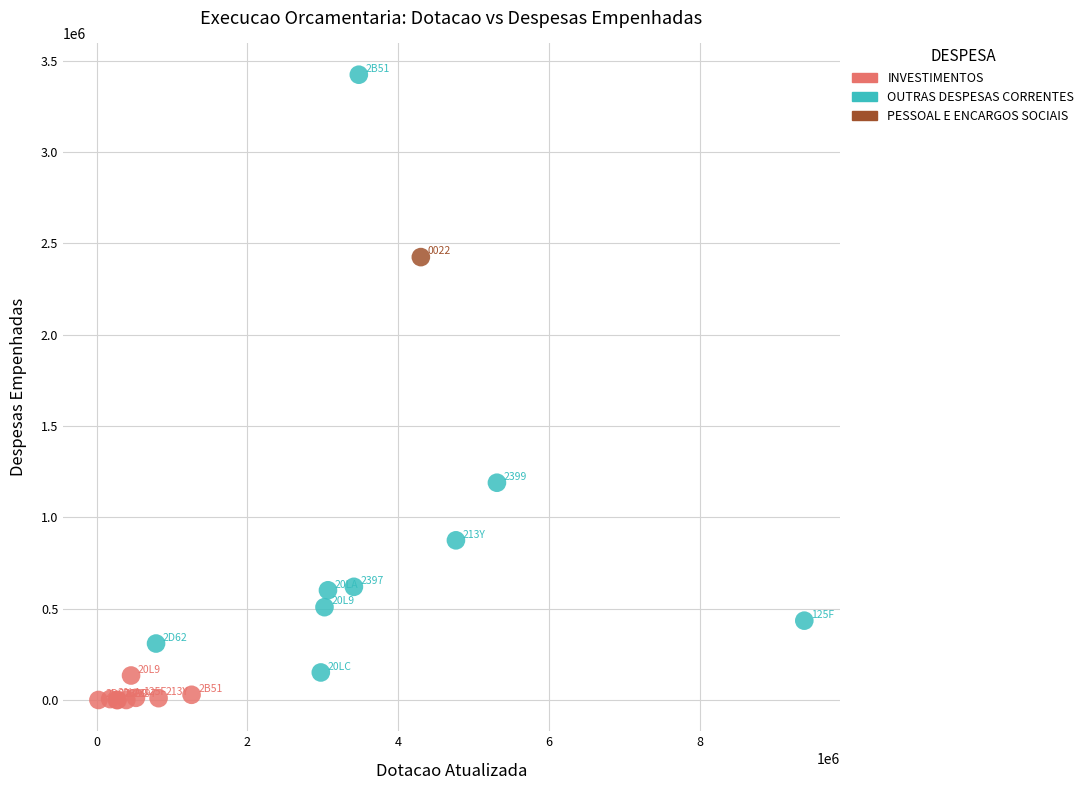

What are all the series names shown in the legend?

INVESTIMENTOS, OUTRAS DESPESAS CORRENTES, PESSOAL E ENCARGOS SOCIAIS